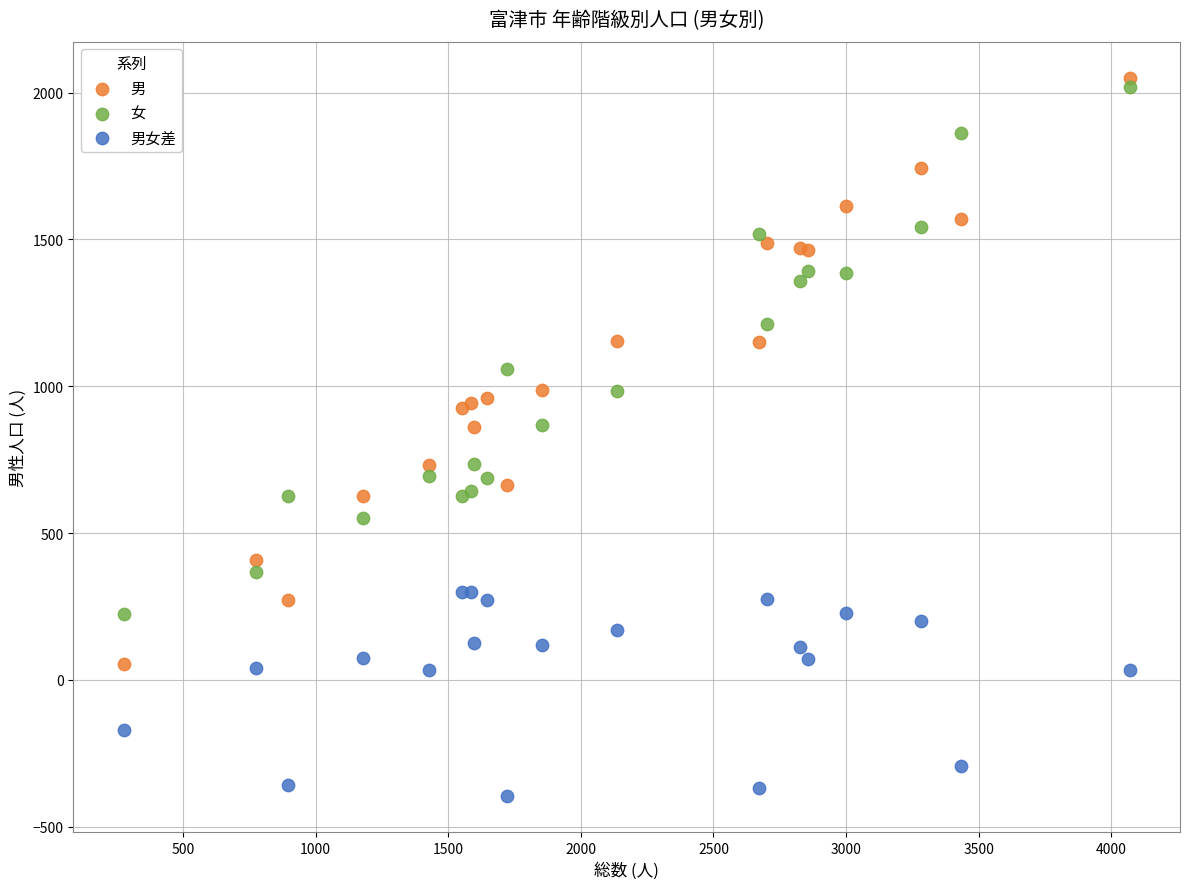

Which series reaches the minimum Y coordinate?

男女差